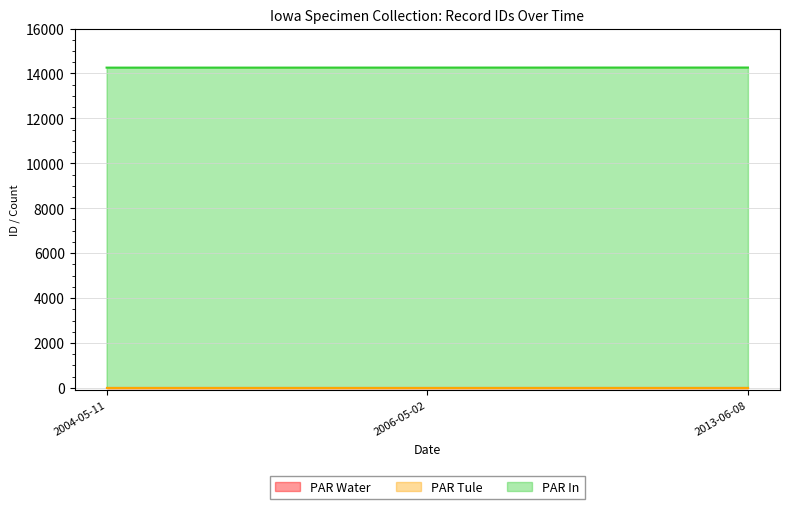

How many lines are shown in the chart?

3